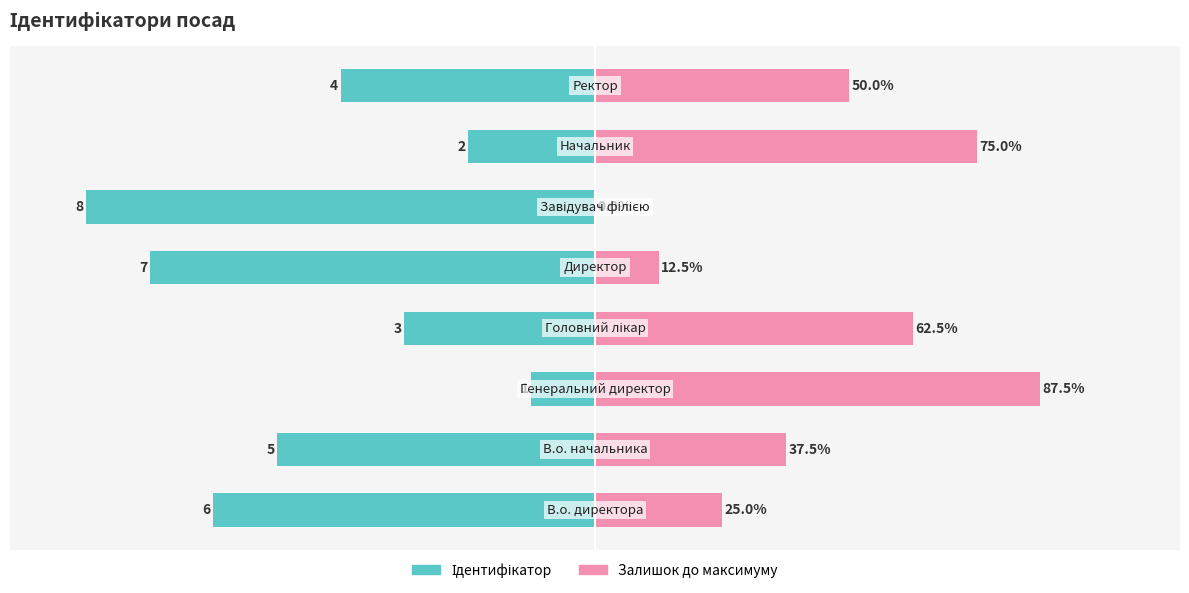

Which series changed the most between 1 and 6?

Ідентифікатор (ліво)